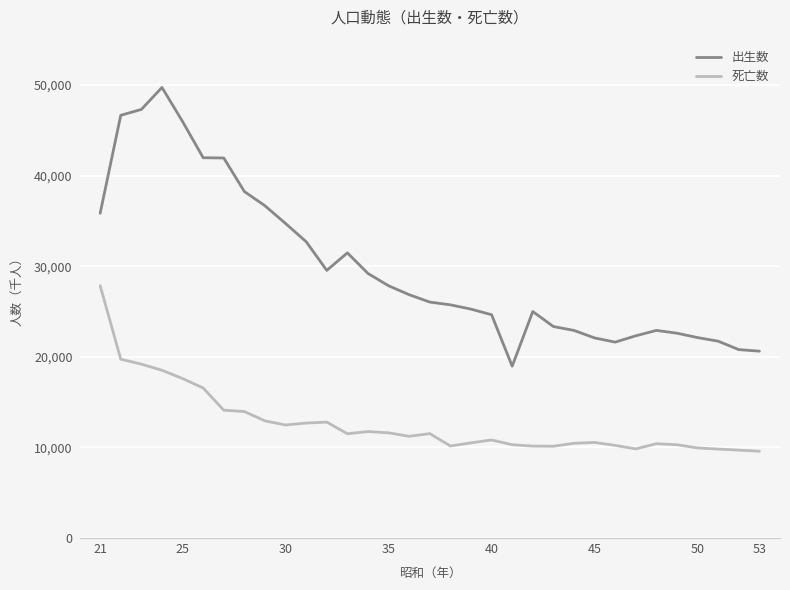

What is the difference between the maximum and minimum values in the 死亡数 series?

18270